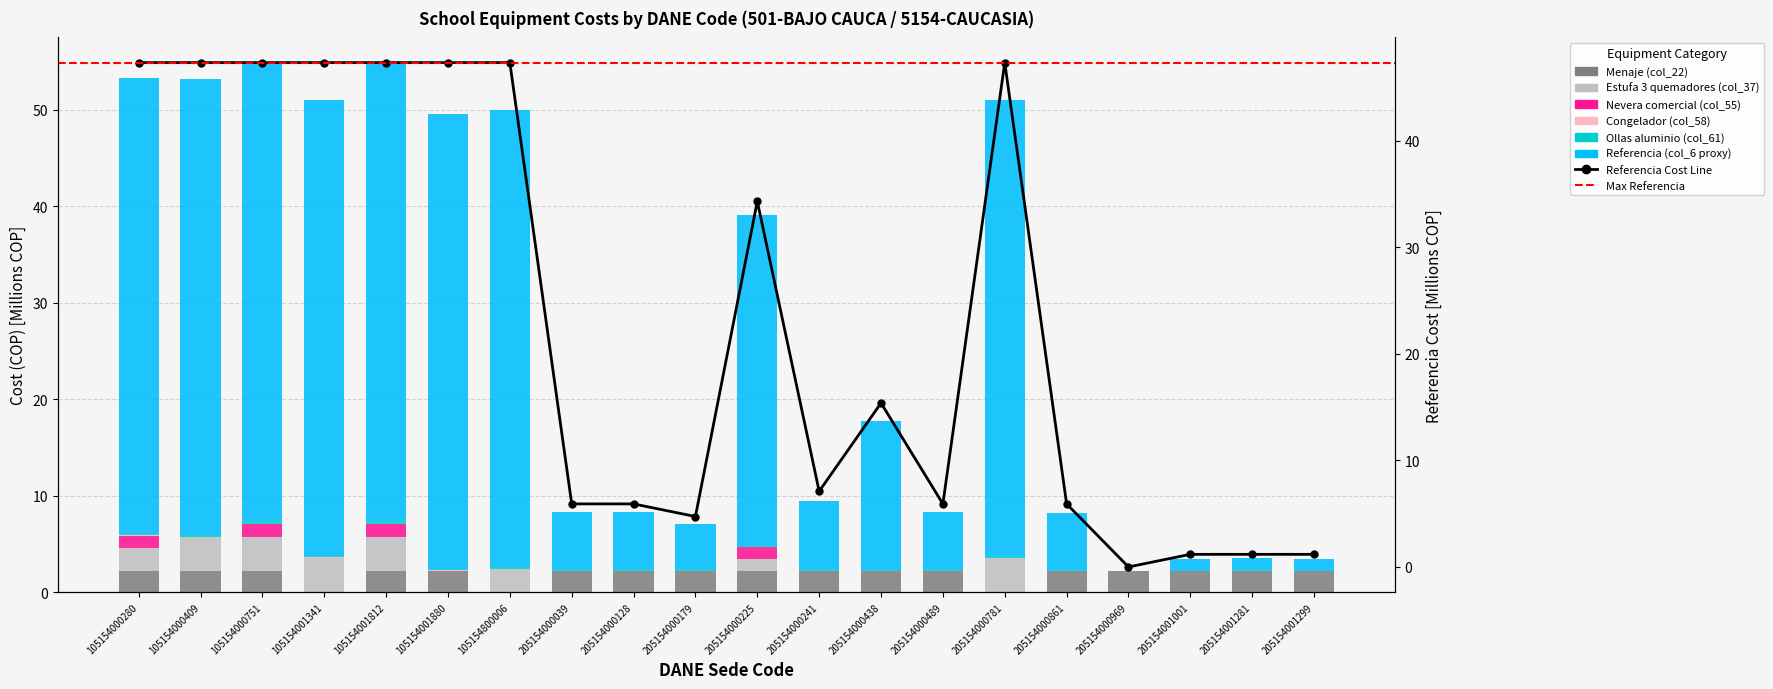

Count the Ollas aluminio (col_61) values in the range 0 to 1.

20